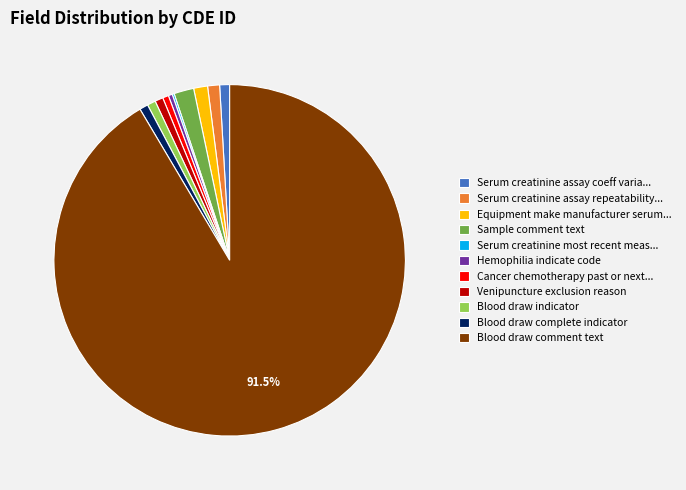

To the nearest percent, what is the average slice percentage?

9%